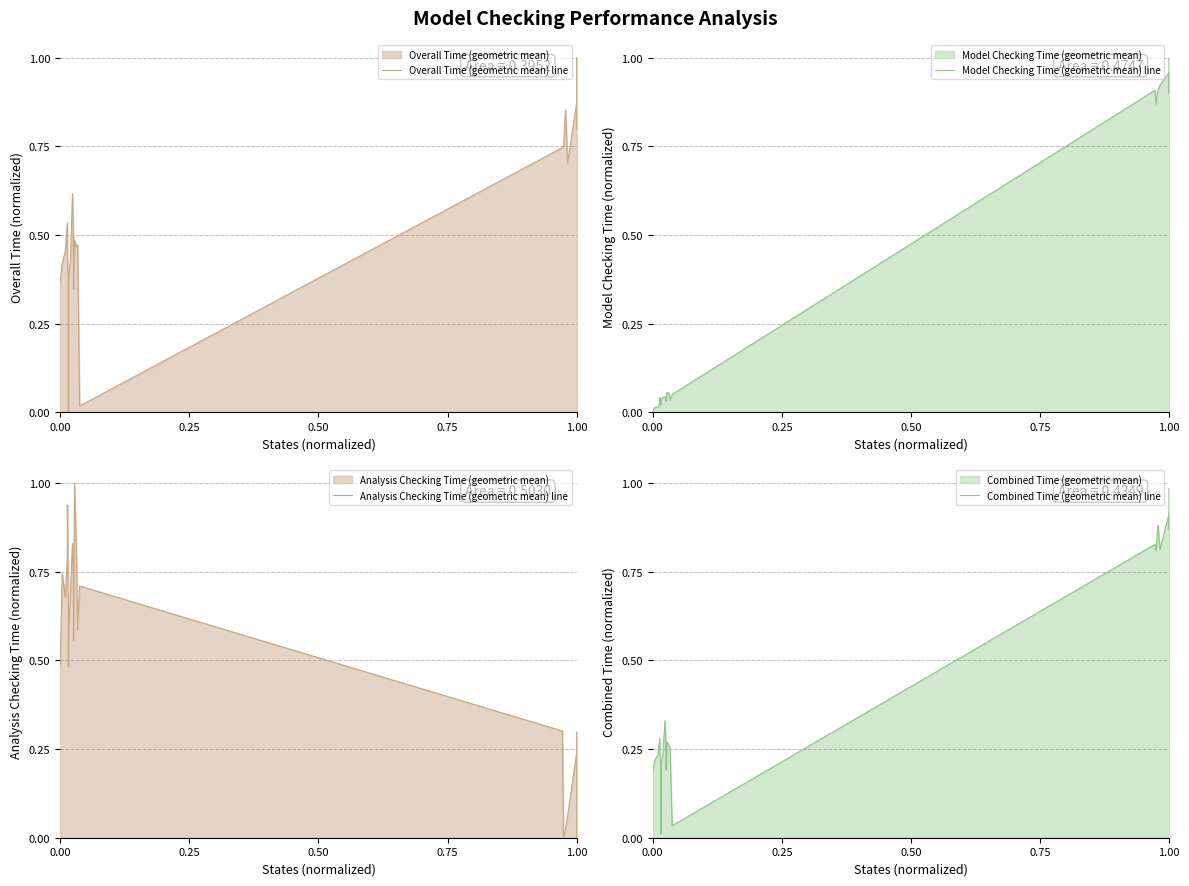

At how many categories does at least one series exceed 0?

30